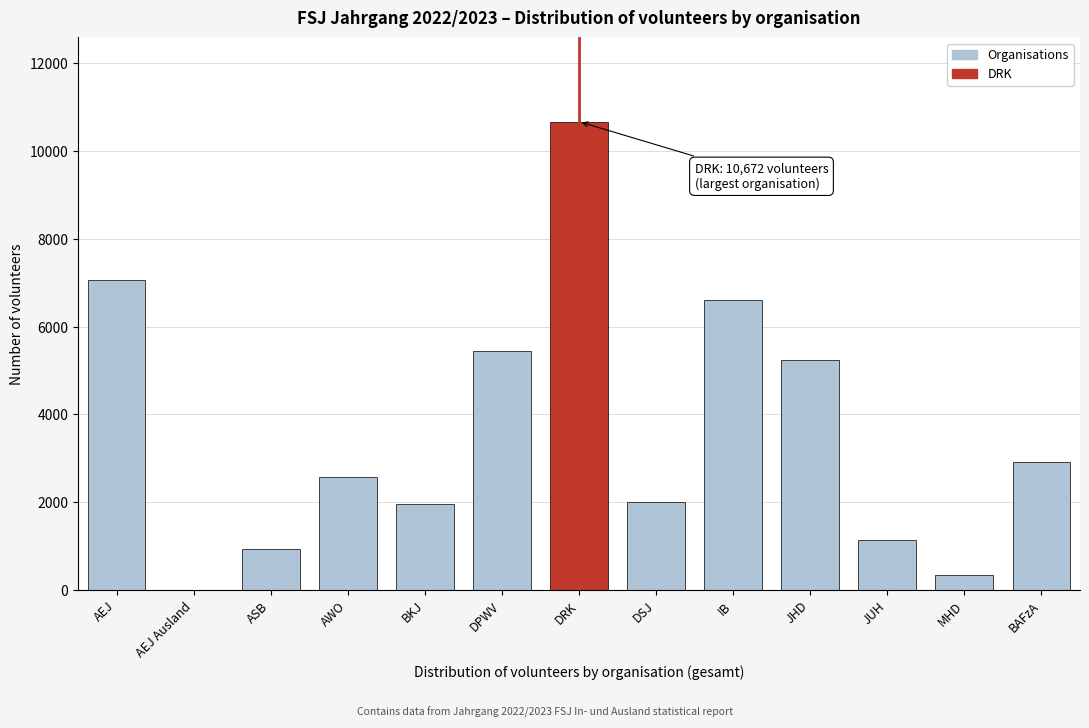

Approximately how many times larger is the value at DRK compared to BKJ?

5.5